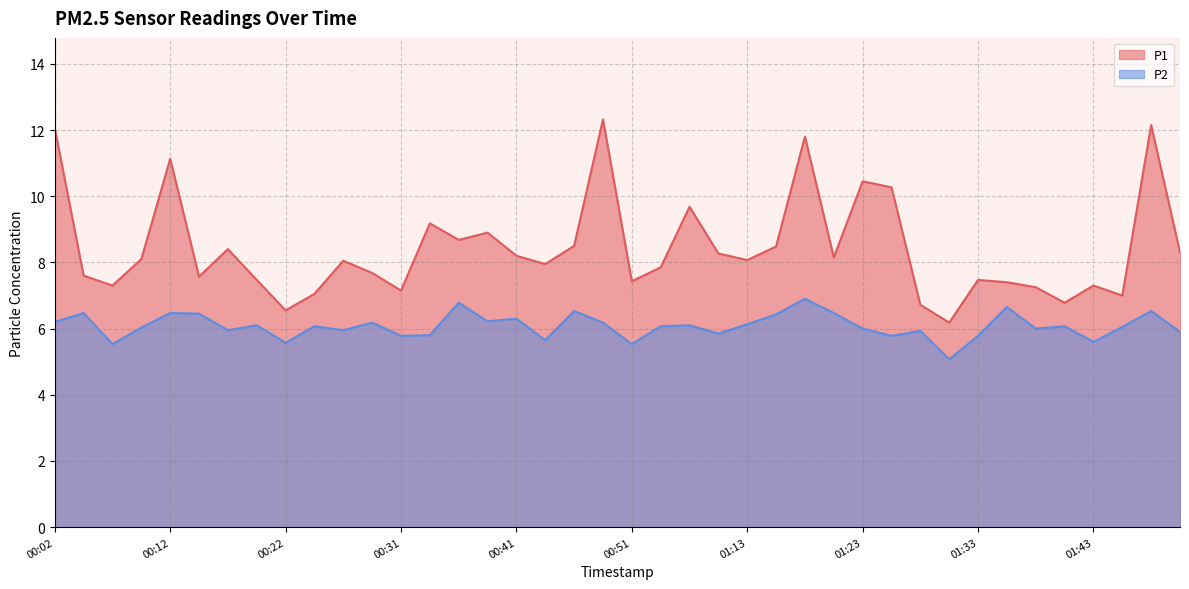

List the series in order of their peak value, lowest first.

P2, P1